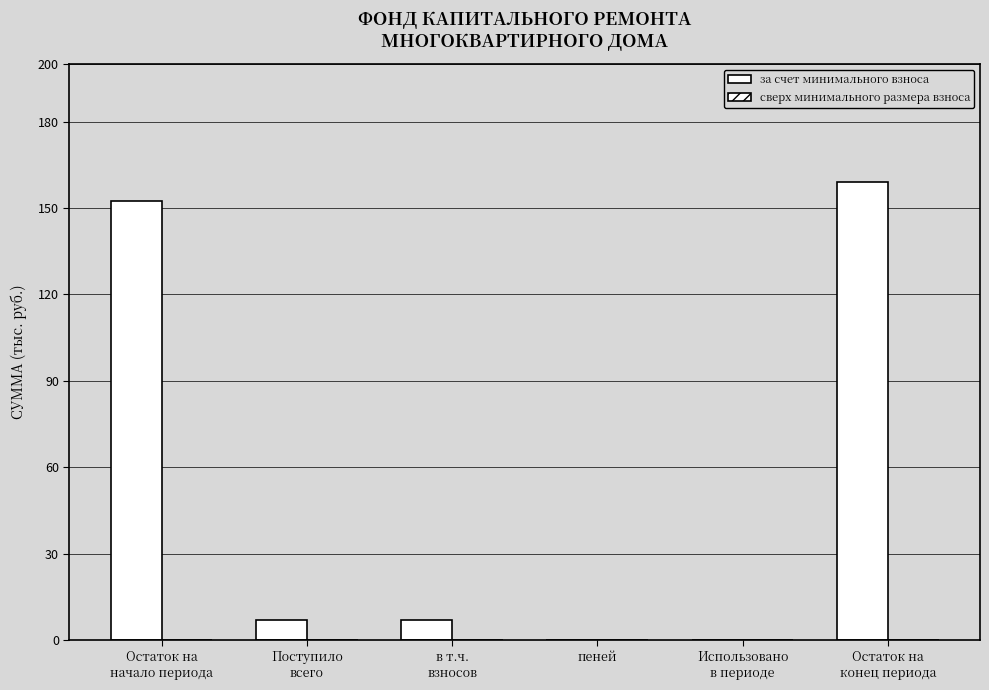

How many data points does each series have?

6